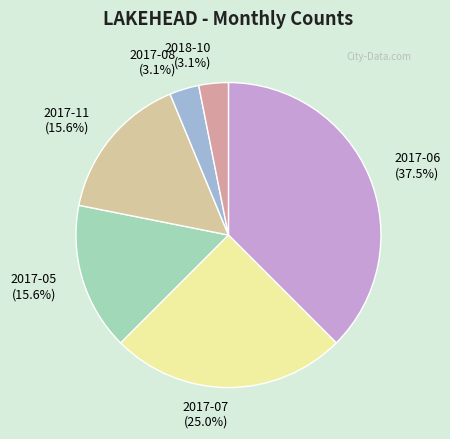

The 2017-08 slice represents 15% of the pie. True or false?

False